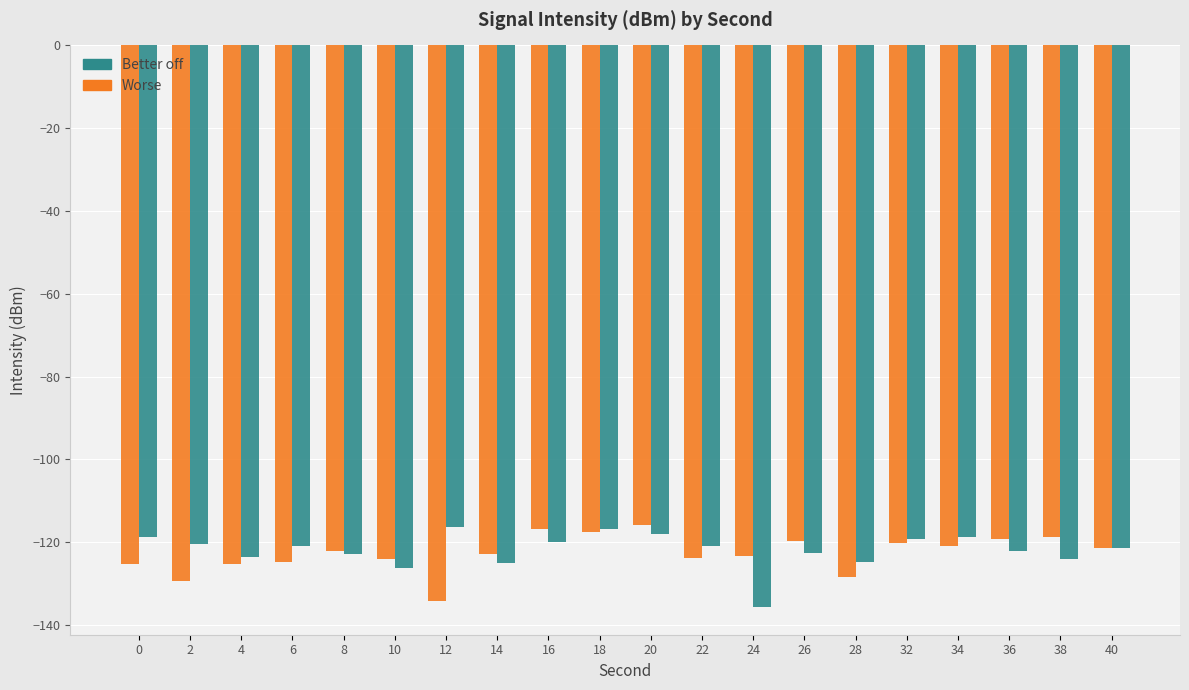

What is the minimum value for Worse?

-134.3